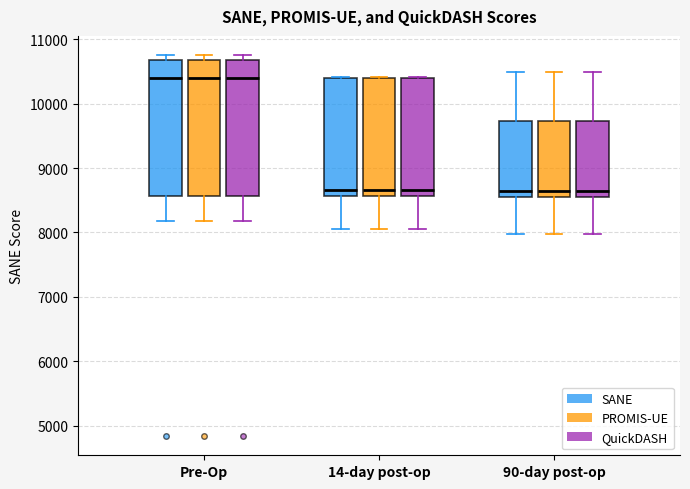

Where is the upper edge of the box for 14-day post-op (QuickDASH) on the y-axis? The values are not printed on the chart, so give them approximately, as read against the axis.

10400